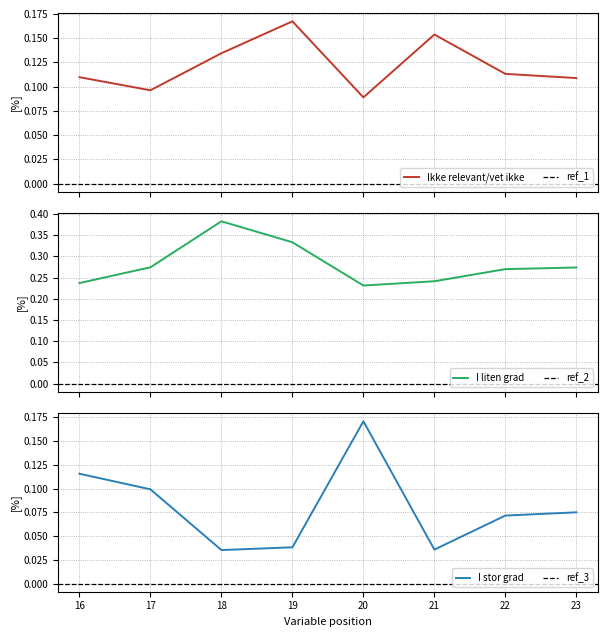

How many interior local peaks does the I liten grad series have?

1